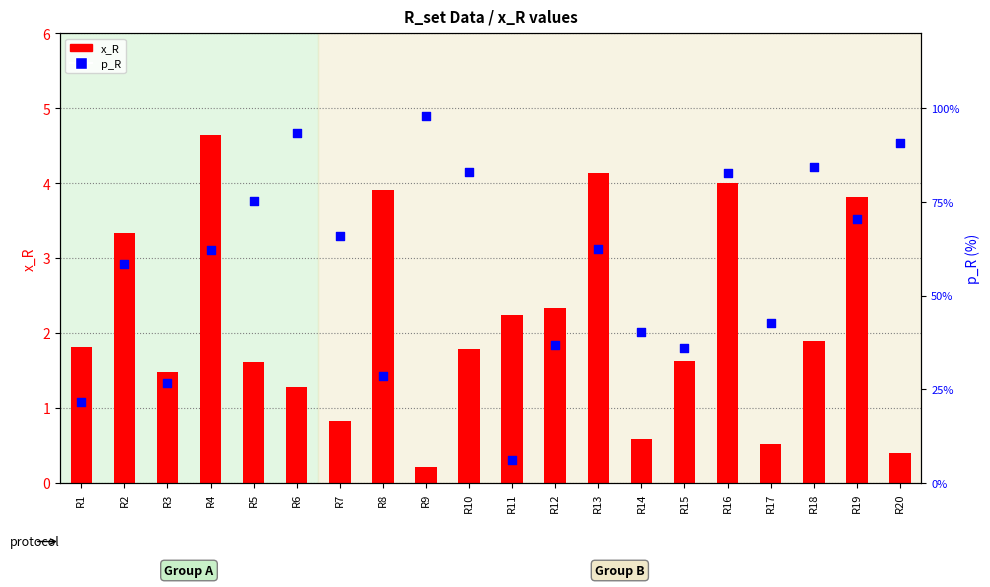

Which series reaches the minimum Y coordinate?

x_R